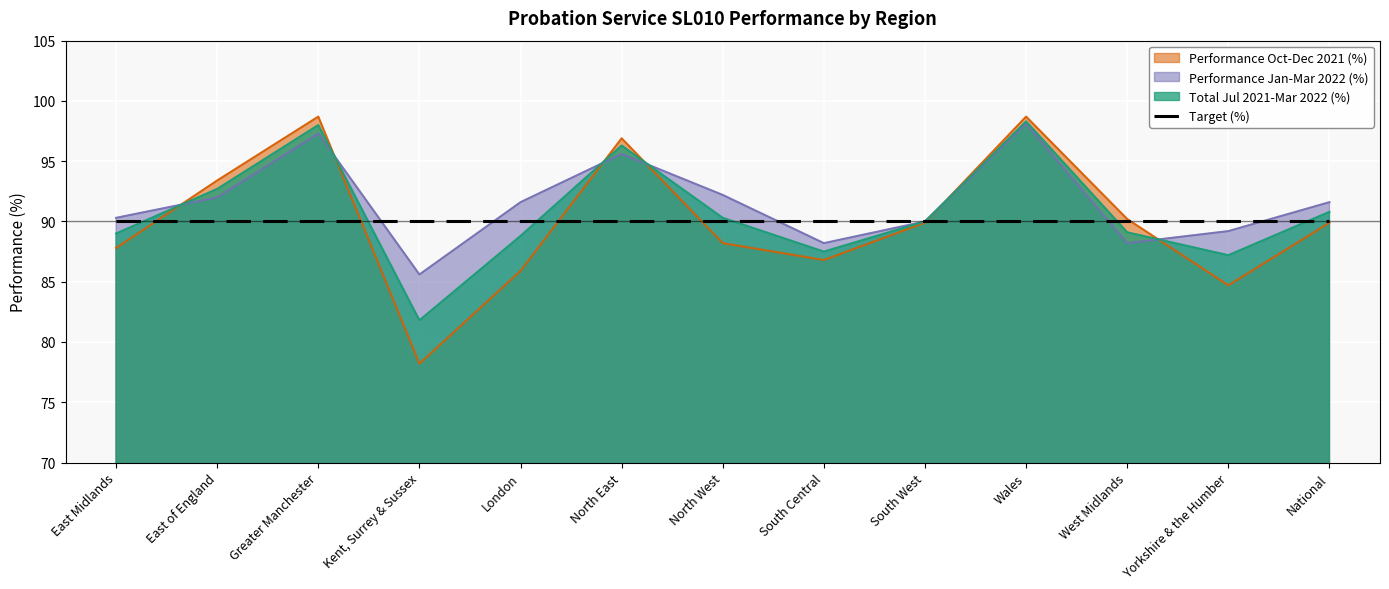

Reading left to right, transcribe all the data shown in this chart.

Performance Oct-Dec 2021 (%): East Midlands=87.8	East of England=93.4	Greater Manchester=98.7	Kent, Surrey & Sussex=78.2	London=85.9	North East=96.9	North West=88.2	South Central=86.8	South West=89.9	Wales=98.7	West Midlands=90.2	Yorkshire & the Humber=84.7	National=89.9
Performance Jan-Mar 2022 (%): East Midlands=90.3	East of England=92.0	Greater Manchester=97.3	Kent, Surrey & Sussex=85.6	London=91.6	North East=95.6	North West=92.2	South Central=88.2	South West=90.0	Wales=98.1	West Midlands=88.2	Yorkshire & the Humber=89.2	National=91.6
Total Jul 2021-Mar 2022 (%): East Midlands=89.0	East of England=92.7	Greater Manchester=98.0	Kent, Surrey & Sussex=81.8	London=88.8	North East=96.3	North West=90.3	South Central=87.5	South West=90.0	Wales=98.3	West Midlands=89.1	Yorkshire & the Humber=87.2	National=90.8